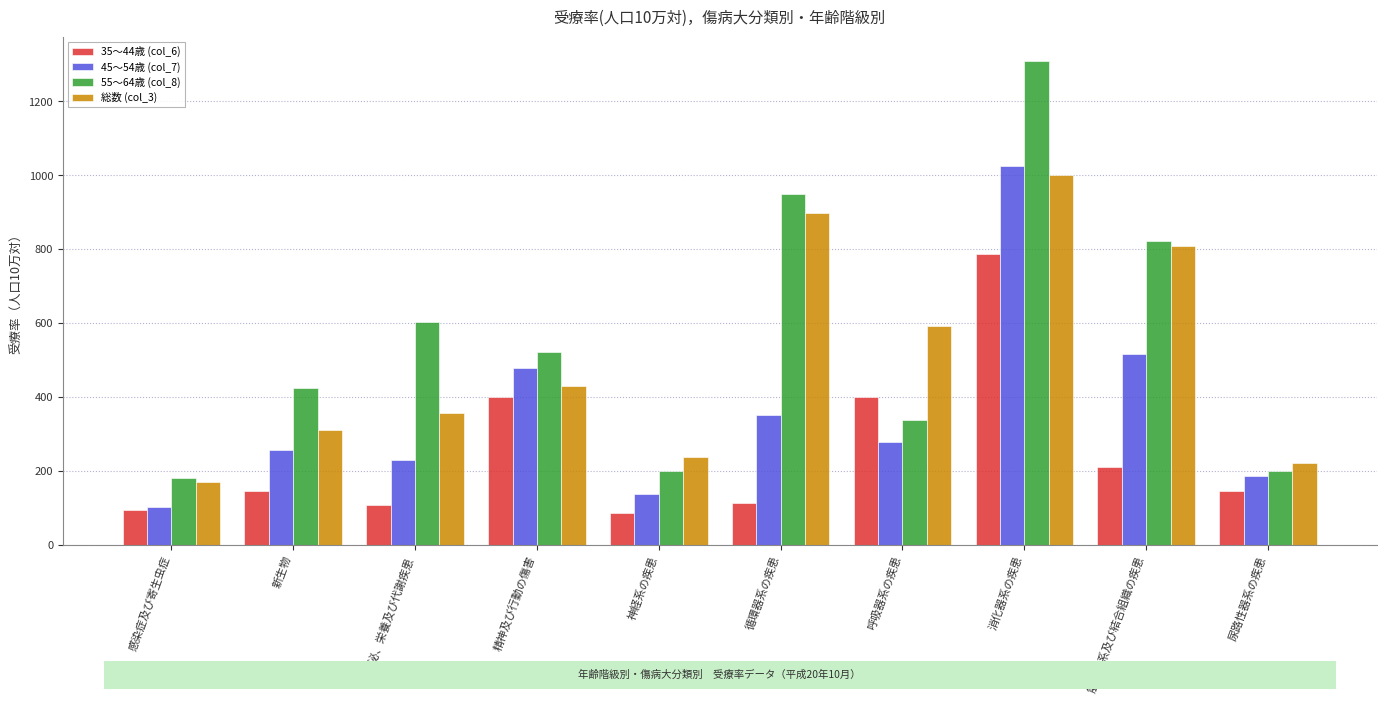

List the series in order of their peak value, lowest first.

35～44歳 (col_6), 総数 (col_3), 45～54歳 (col_7), 55～64歳 (col_8)